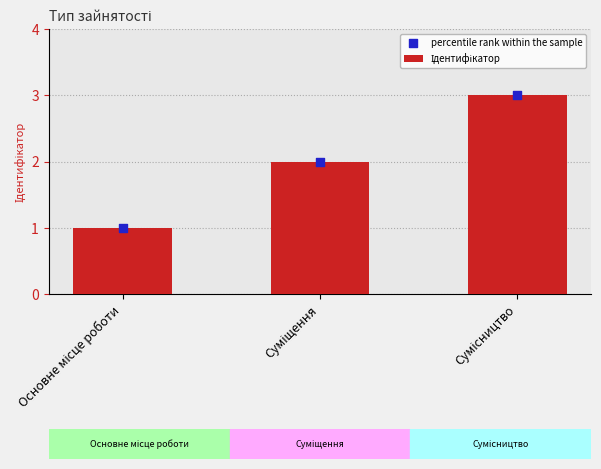

Which series has the largest Y range (max minus min)?

Ідентифікатор